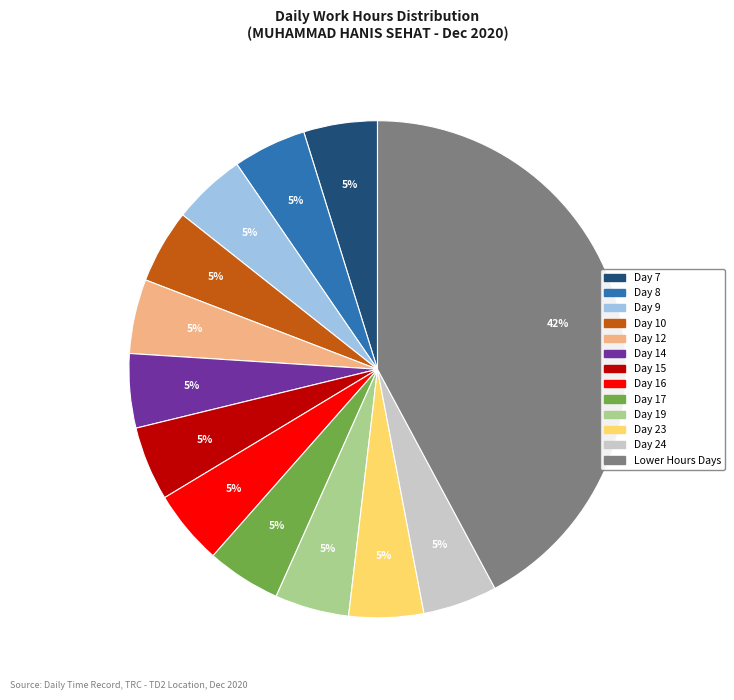

Does any single category account for the majority?

No